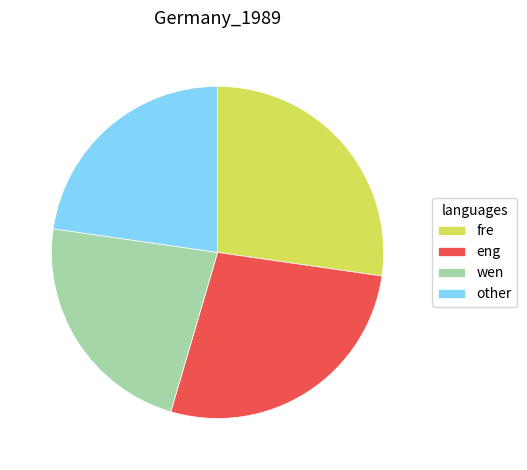

The eng slice represents 37% of the pie. True or false?

False